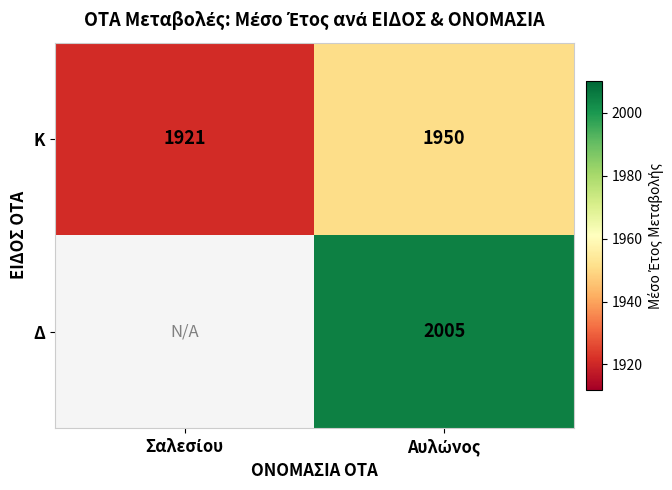

What is the difference between the maximum and minimum values in the Κ series?

29